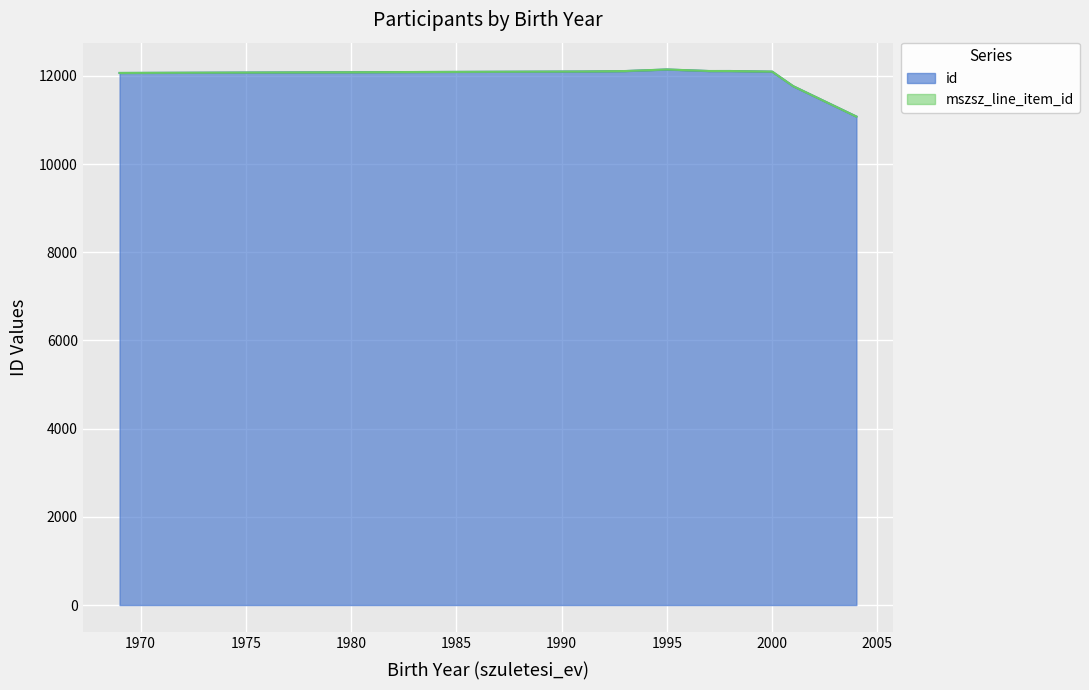

Which category has the highest value across all series?

1995